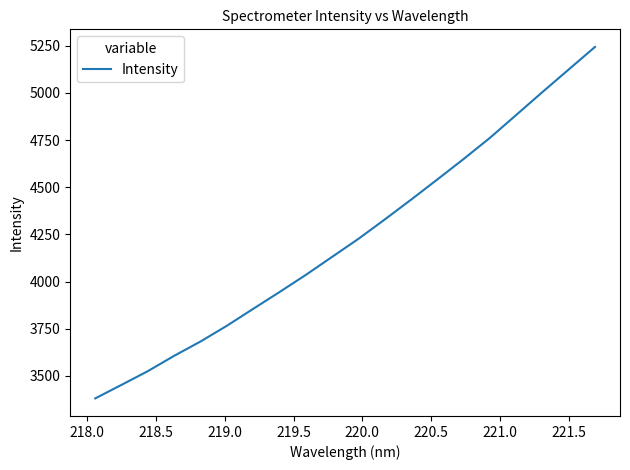

What is the smallest value displayed?

3381.2